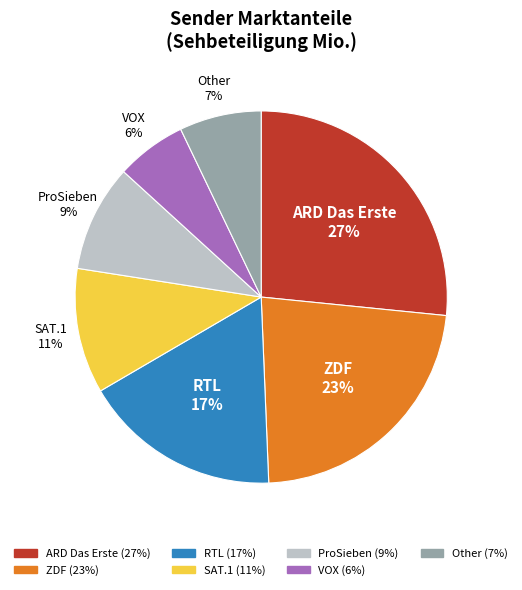

What is the ratio of the value at VOX to the value at RTL?

0.4